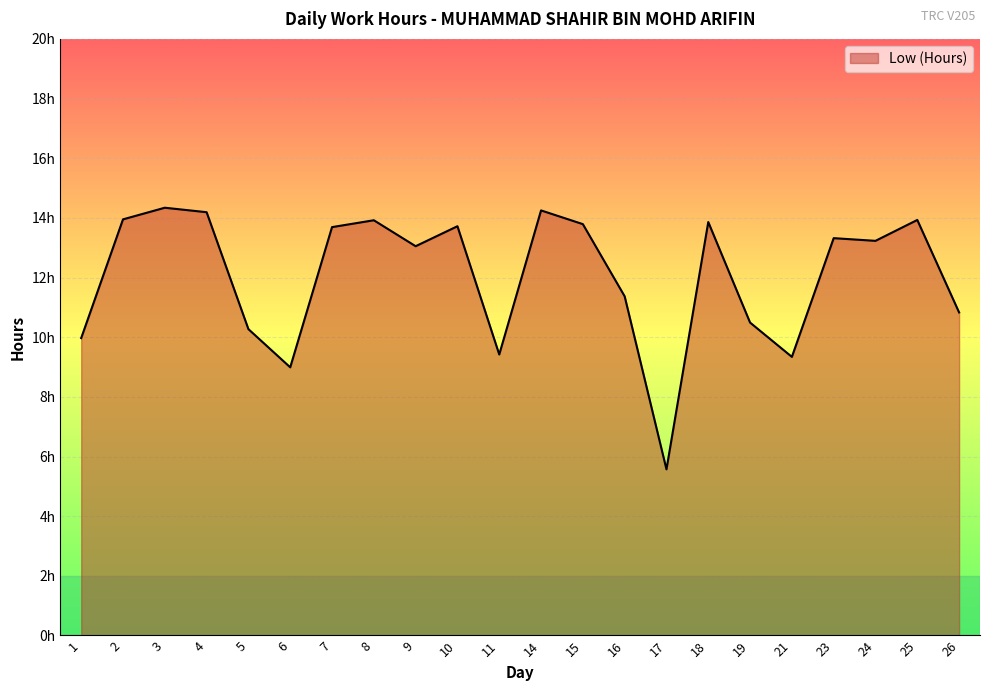

What is the sum of the values at 2 and 18?

27.8